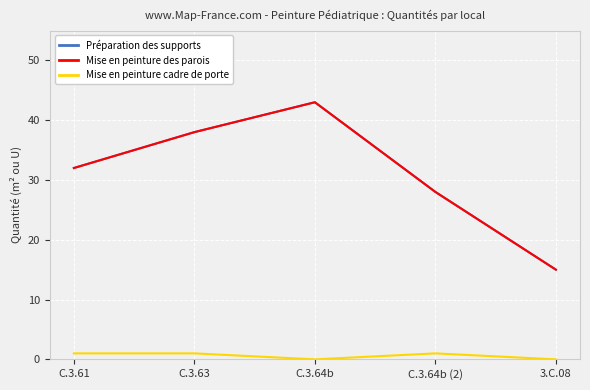

What position from the right is 3.C.08?

1